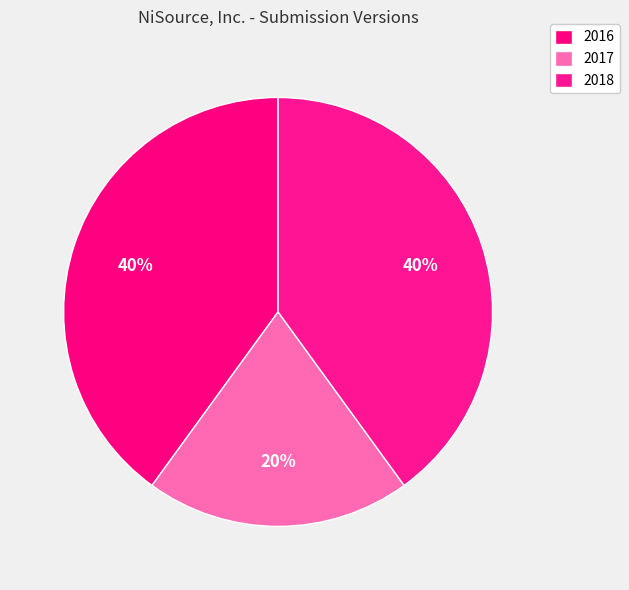

To the nearest percent, what percentage of the pie is 2016?

40%